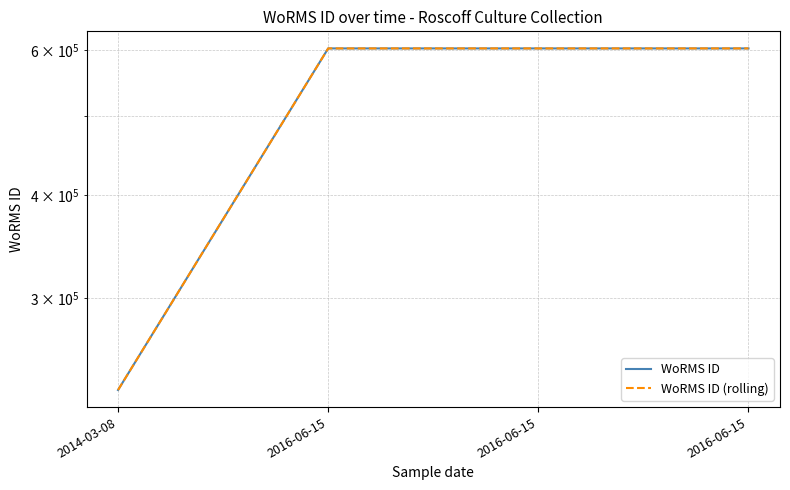

Does the chart have visible grid lines?

Yes